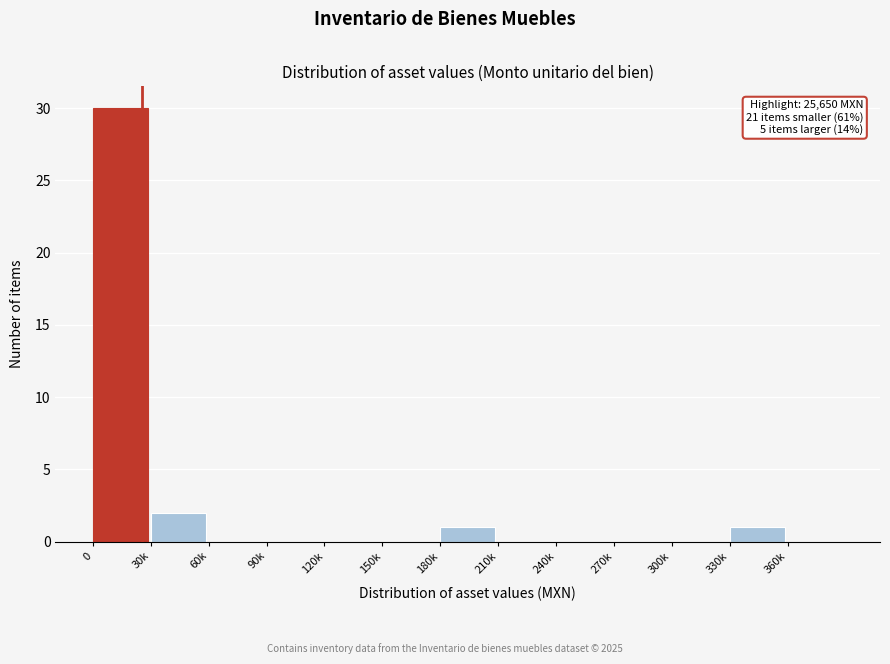

Reading left to right, transcribe all the data shown in this chart.

0=30	30k=2	60k=0	90k=0	120k=0	150k=0	180k=1	210k=0	240k=0	270k=0	300k=0	330k=1	360k=0